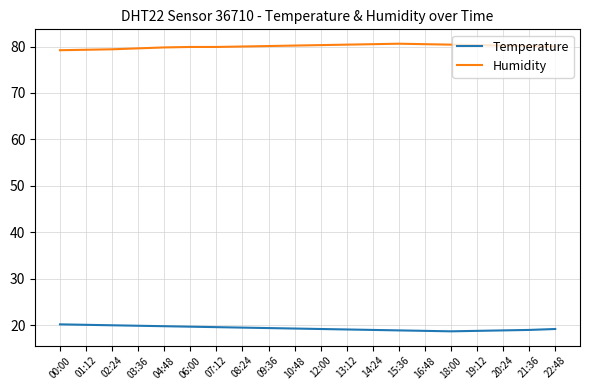

What is the smallest value displayed?

18.7